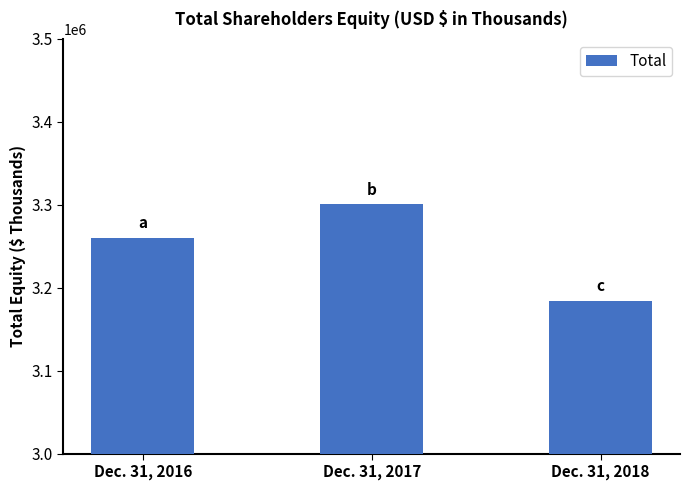

Reading left to right, what are all the values shown in this chart?

3260447	3300495	3183998